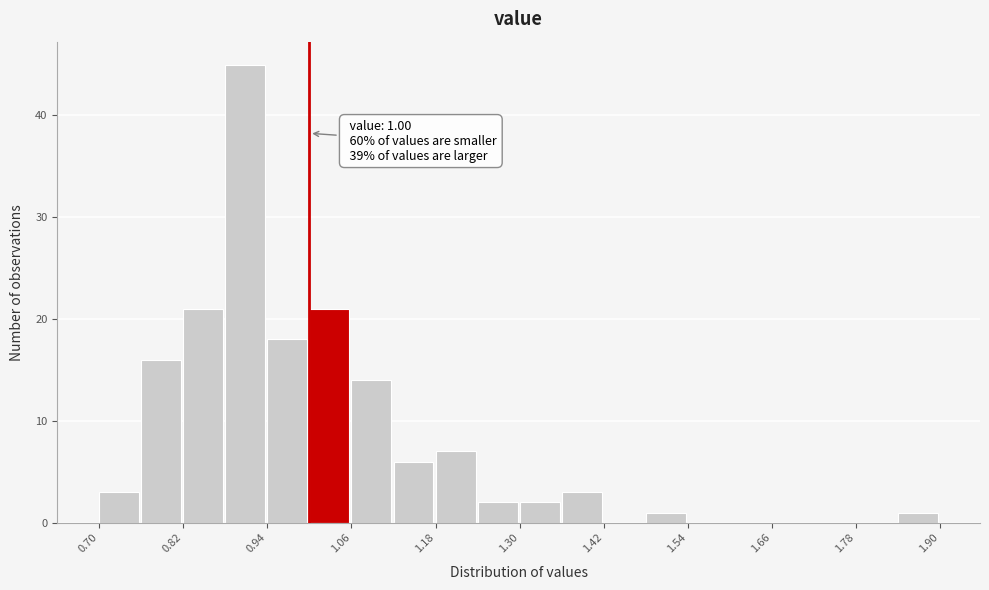

Read against the x-axis, roughly where is the centre of the tallest bar?

0.90